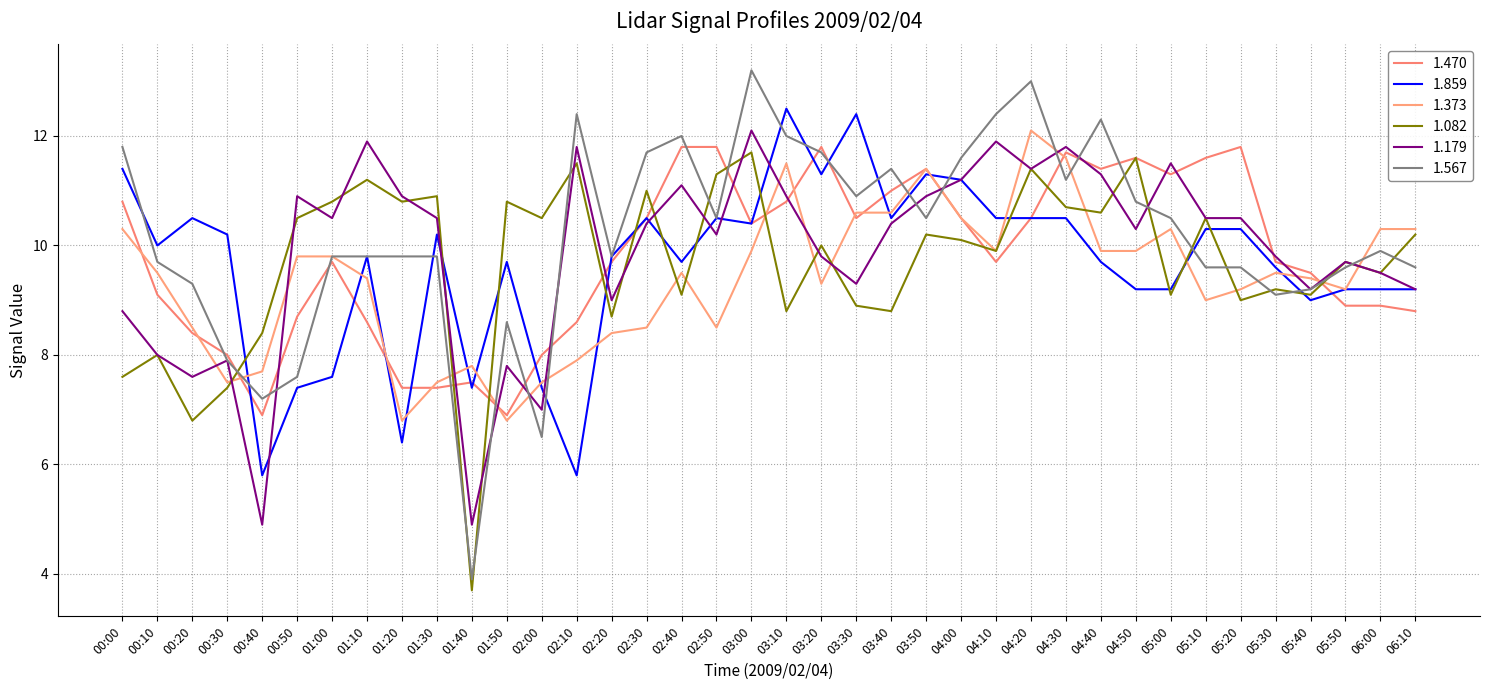

Where does the 1.373 series first go above 9?

00:00